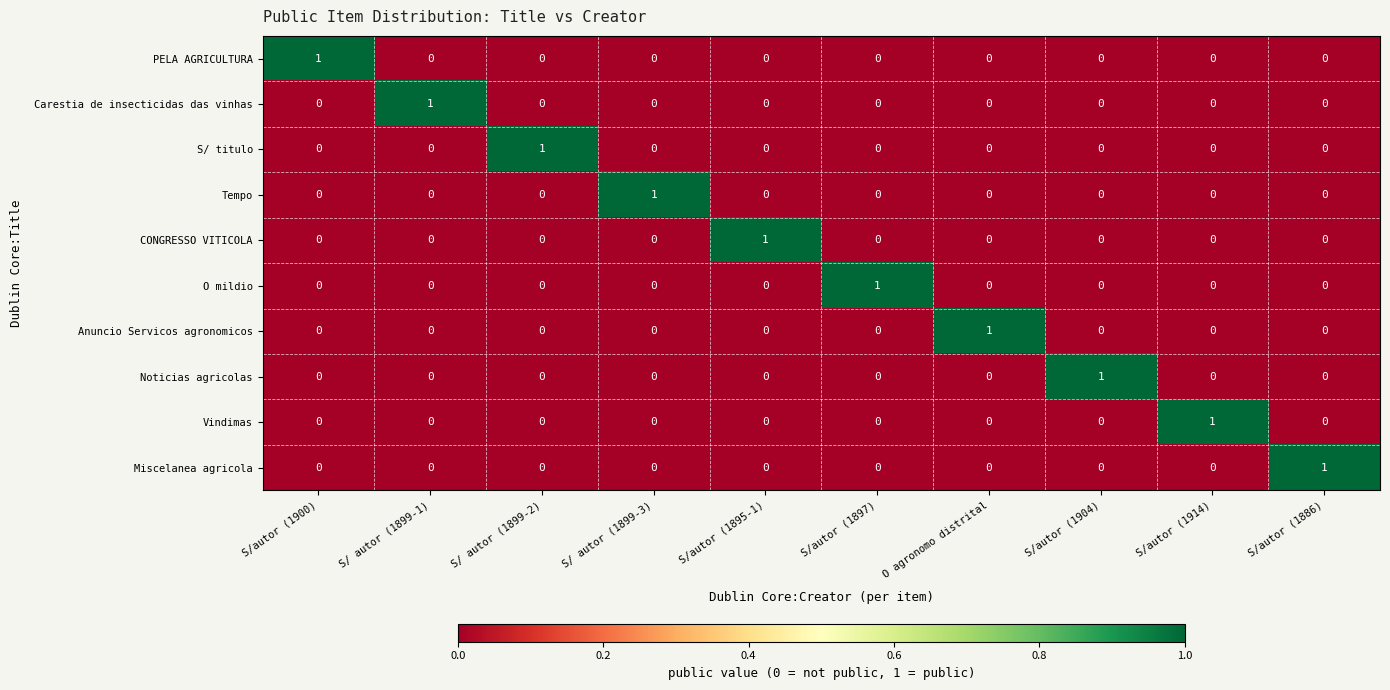

True or false: Carestia de insecticidas das vinhas has a value of 0 at S/ autor (1899-1).

False